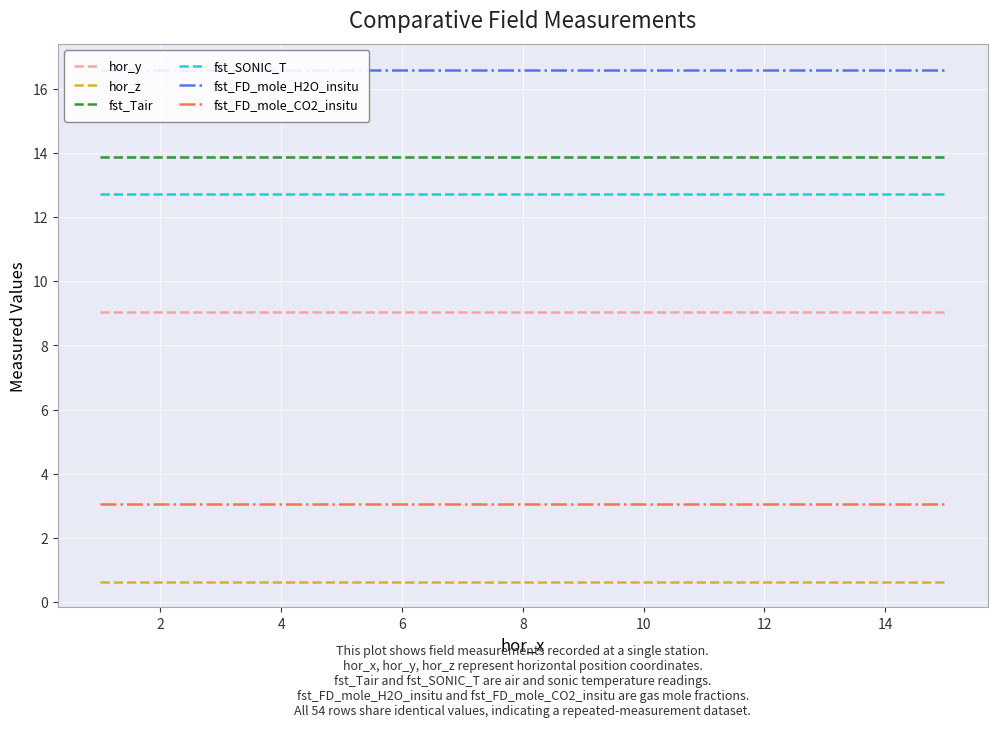

Rank the series by their maximum value, from lowest to highest.

hor_z, fst_FD_mole_CO2_insitu, hor_y, fst_SONIC_T, fst_Tair, fst_FD_mole_H2O_insitu